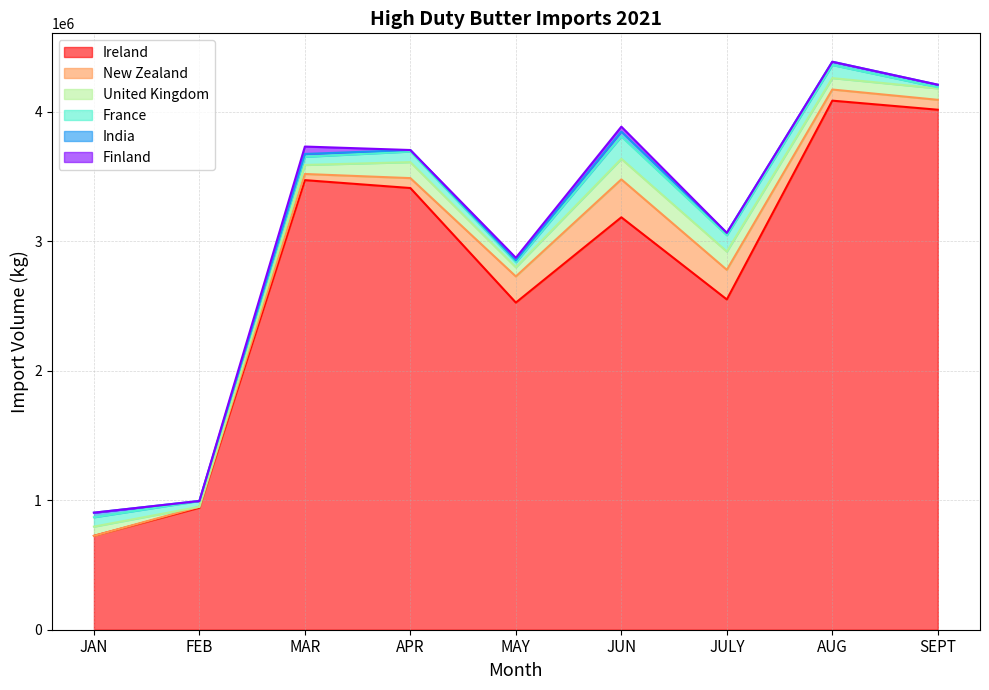

How many intersections are there between New Zealand and India?

1